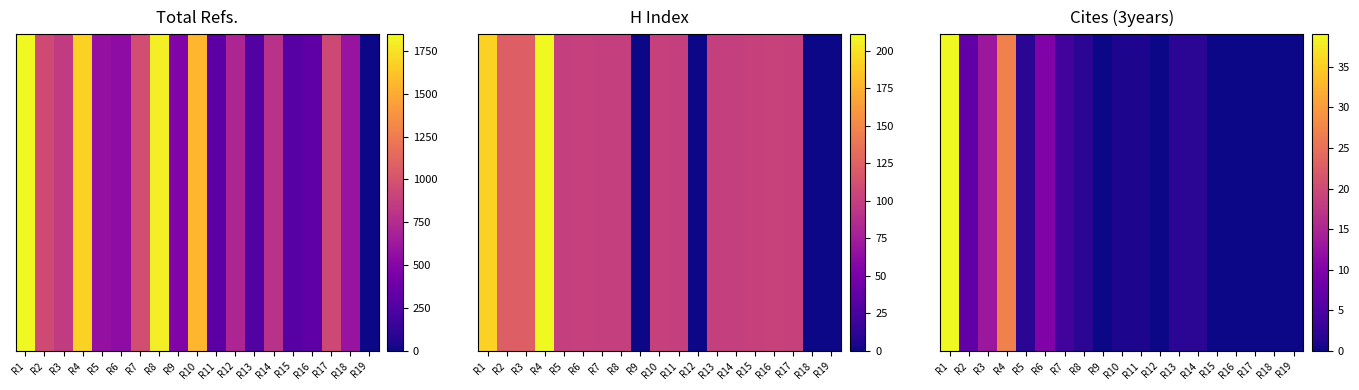

How many series are shown in this chart?

1